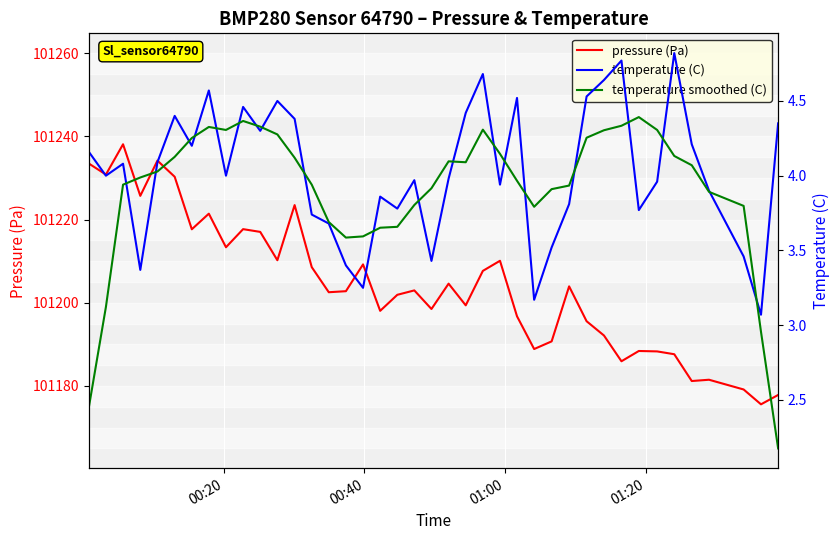

True or false: temperature (C) and pressure (Pa) intersect in this chart.

False